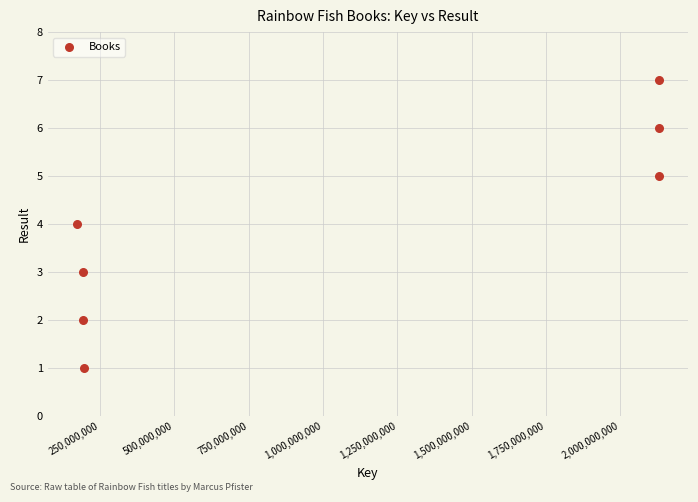

What is the range of Y values (max minus min)?

6